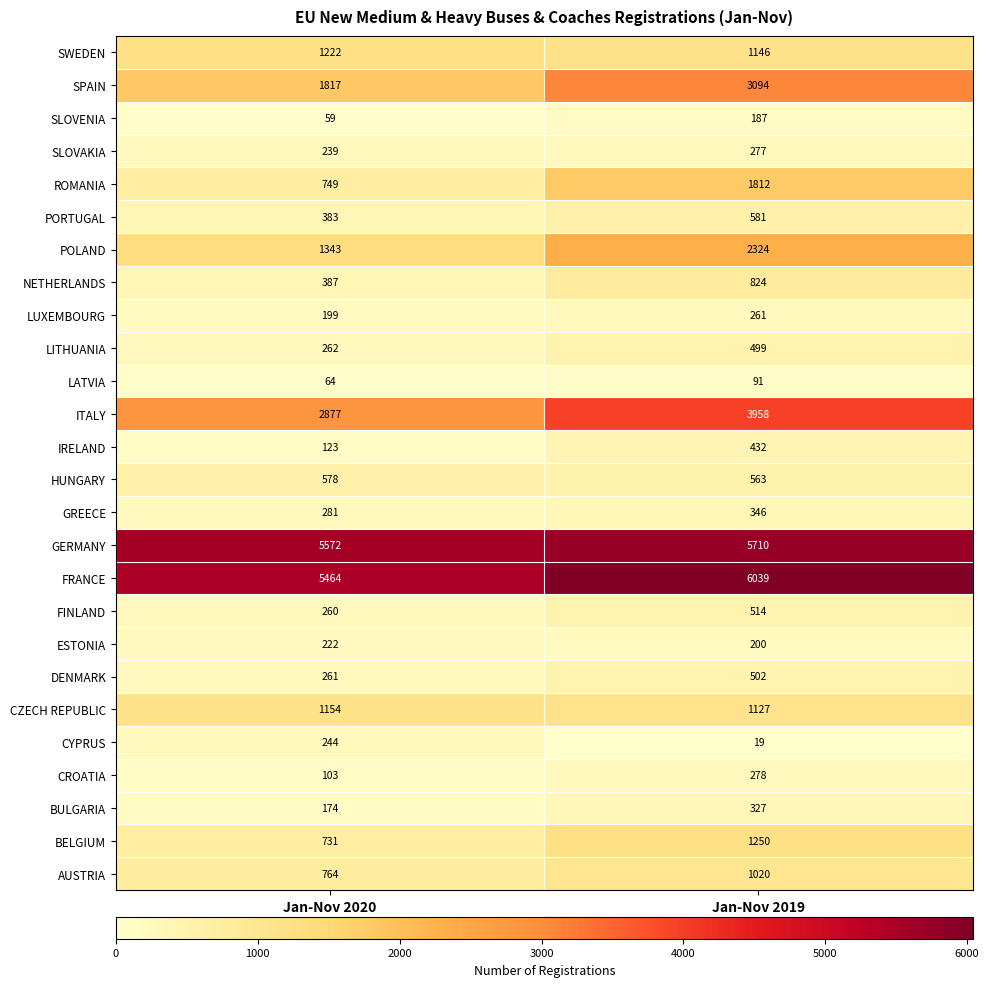

Which series has the largest total across all categories?

FRANCE